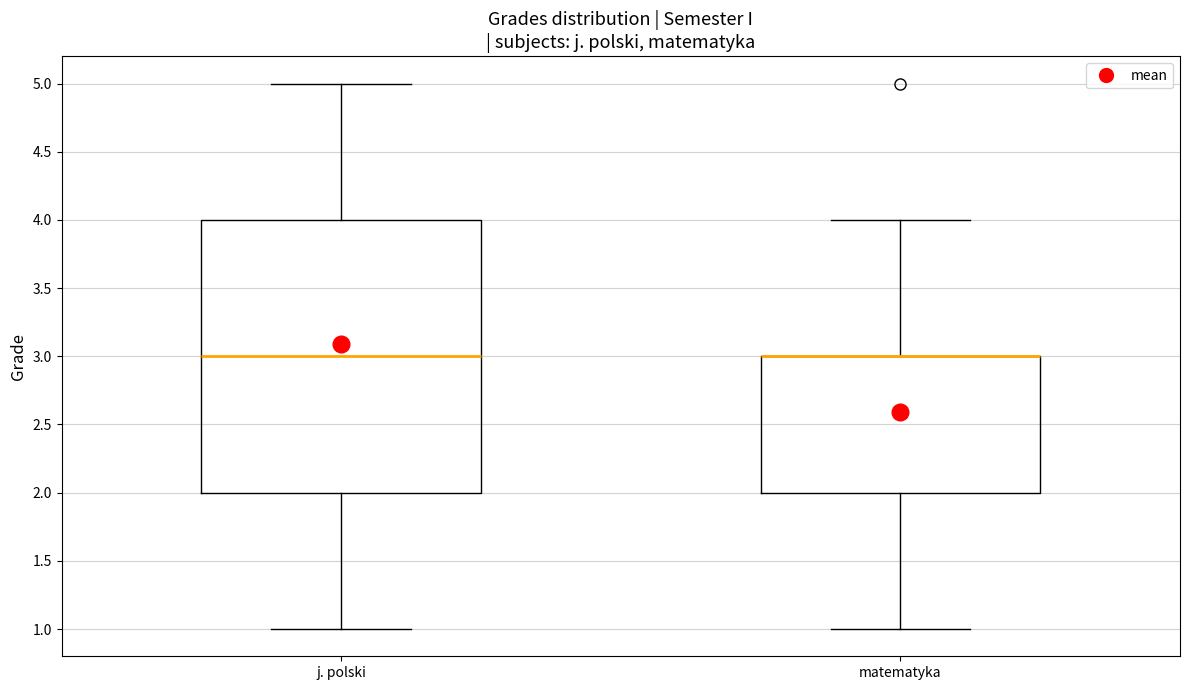

Reading left to right, read every box against the y-axis: the position of its median line, the range the box covers, and the ends of its whiskers. The values are not printed on the chart, so give them approximately, as read against the axis.

j. polski: median 3, box 2 to 4, whiskers 1 to 5
matematyka: median 3 (drawn on the box's upper edge), box 2 to 3, whiskers 1 to 4